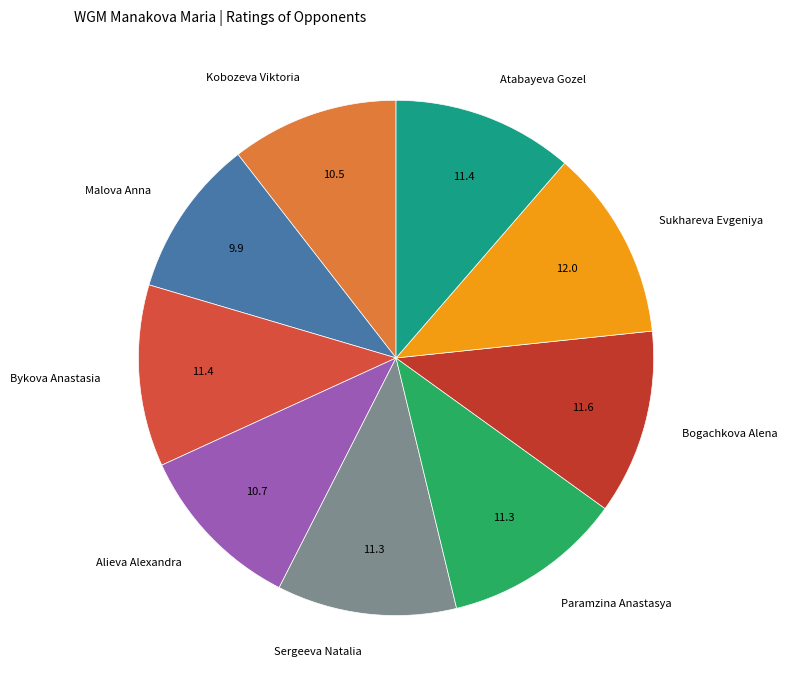

Count the number of slices in the pie.

9